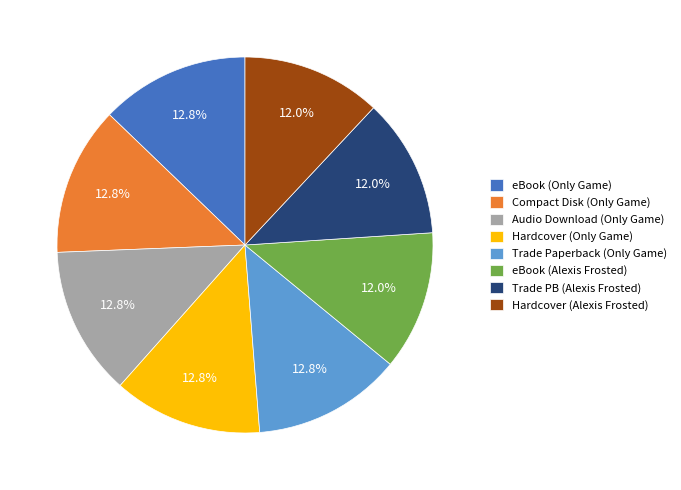

How many slices are in this pie chart?

8